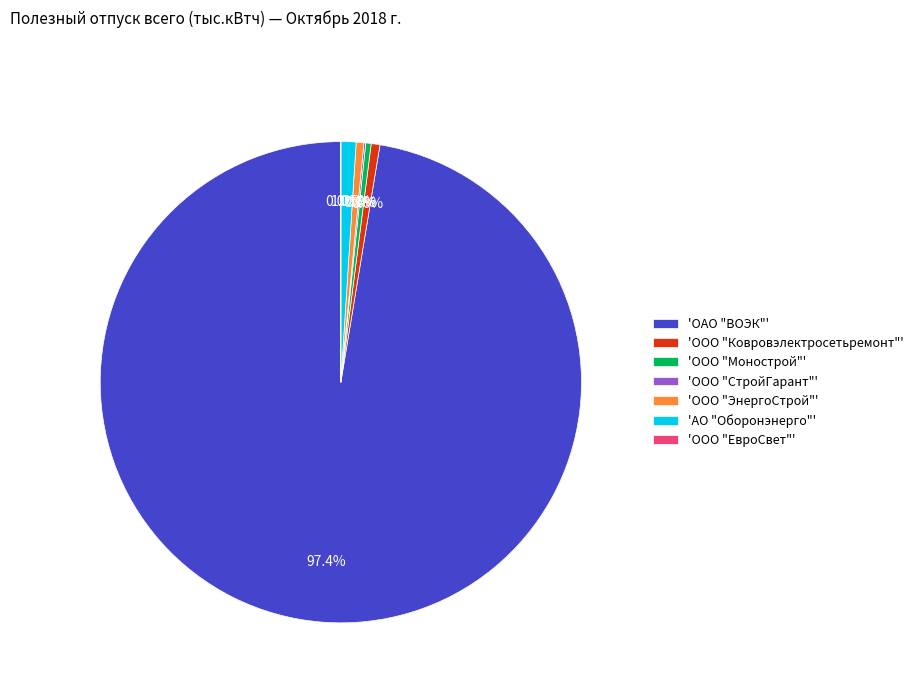

What percentage do 'ООО "ЭнергоСтрой"' and 'ОАО "ВОЭК"' together represent?

97.9%